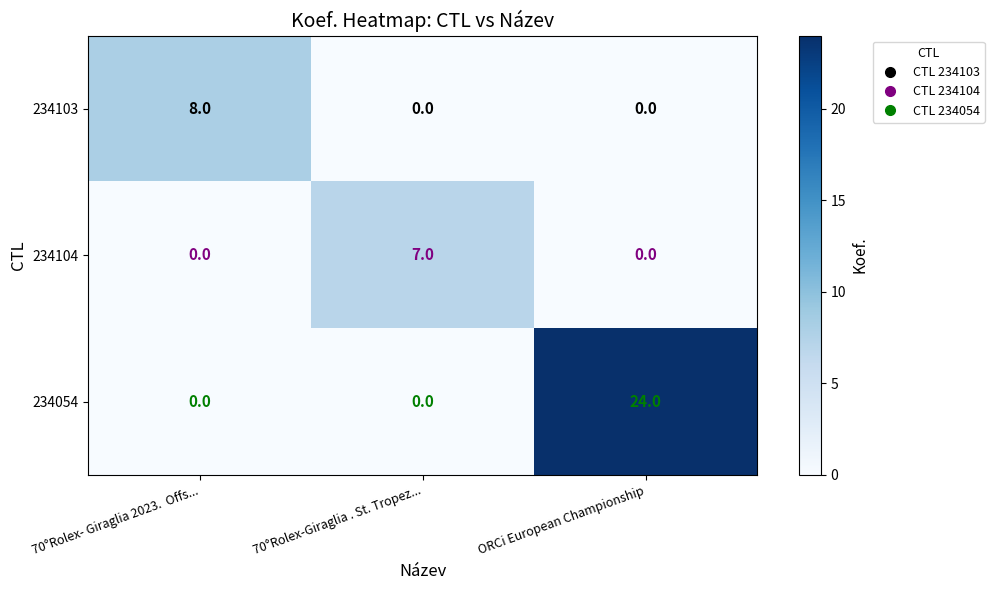

What is the spread (max minus min) of values at 70°Rolex-Giraglia . St. Tropez...?

7